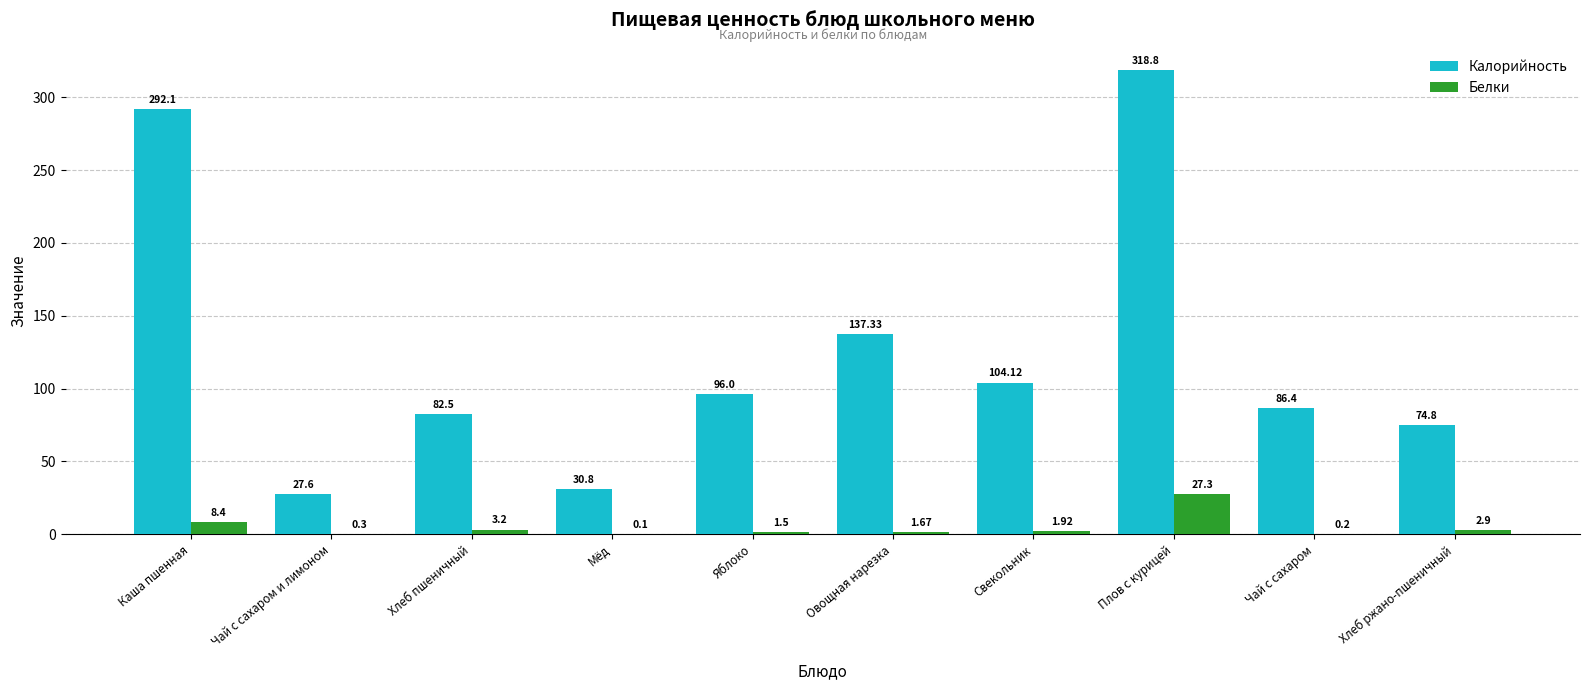

What are all the series names shown in the legend?

Калорийность, Белки